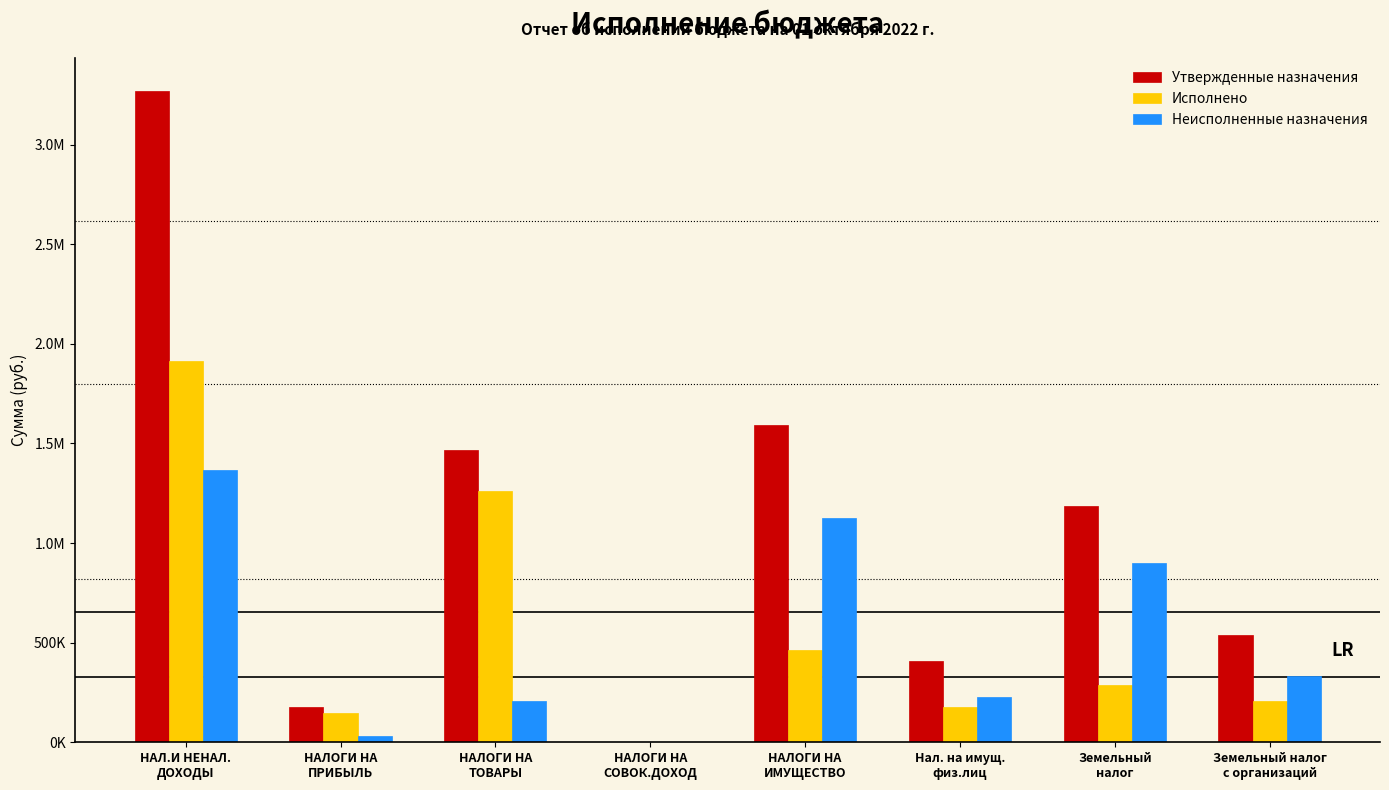

Reading left to right, transcribe all the data shown in this chart.

Утвержденные назначения: 3270040.0	176500.0	1466940.0	2700.0	1592000.0	406000.0	1186000.0	540000.0
Исполнено: 1912214.6	147856.4	1261874.4	2629.8	465195.0	177700.1	287494.9	205840.2
Неисполненные назначения: 1365240.3	32527.4	205065.6	70.2	1126805.0	228299.9	898505.1	334159.8